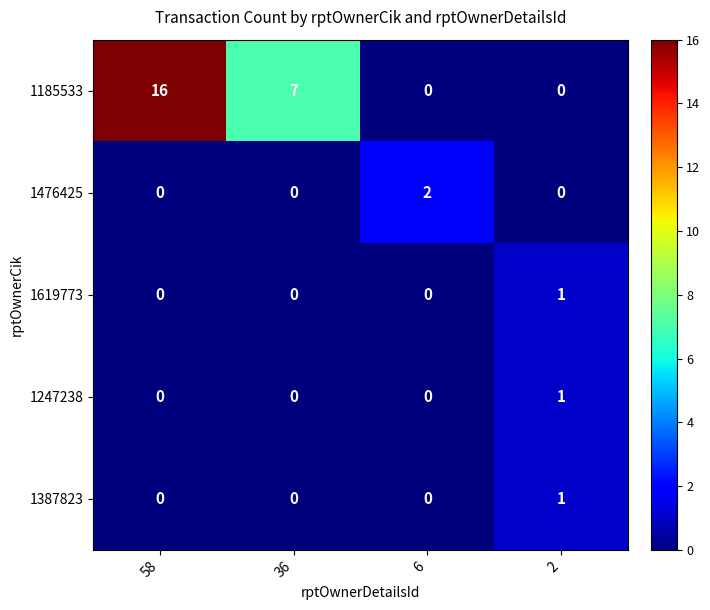

Reading right to left, list all the values displayed in this chart.

1185533: 0	0	7	16
1476425: 0	2	0	0
1619773: 1	0	0	0
1247238: 1	0	0	0
1387823: 1	0	0	0